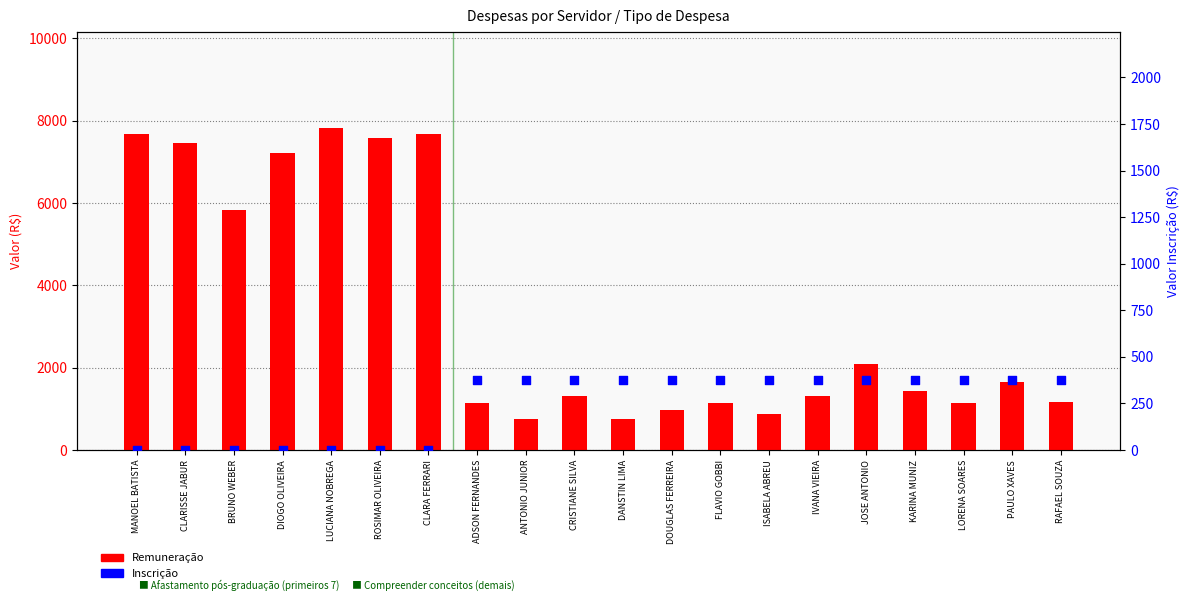

Which series contains the highest Y value?

Remuneração